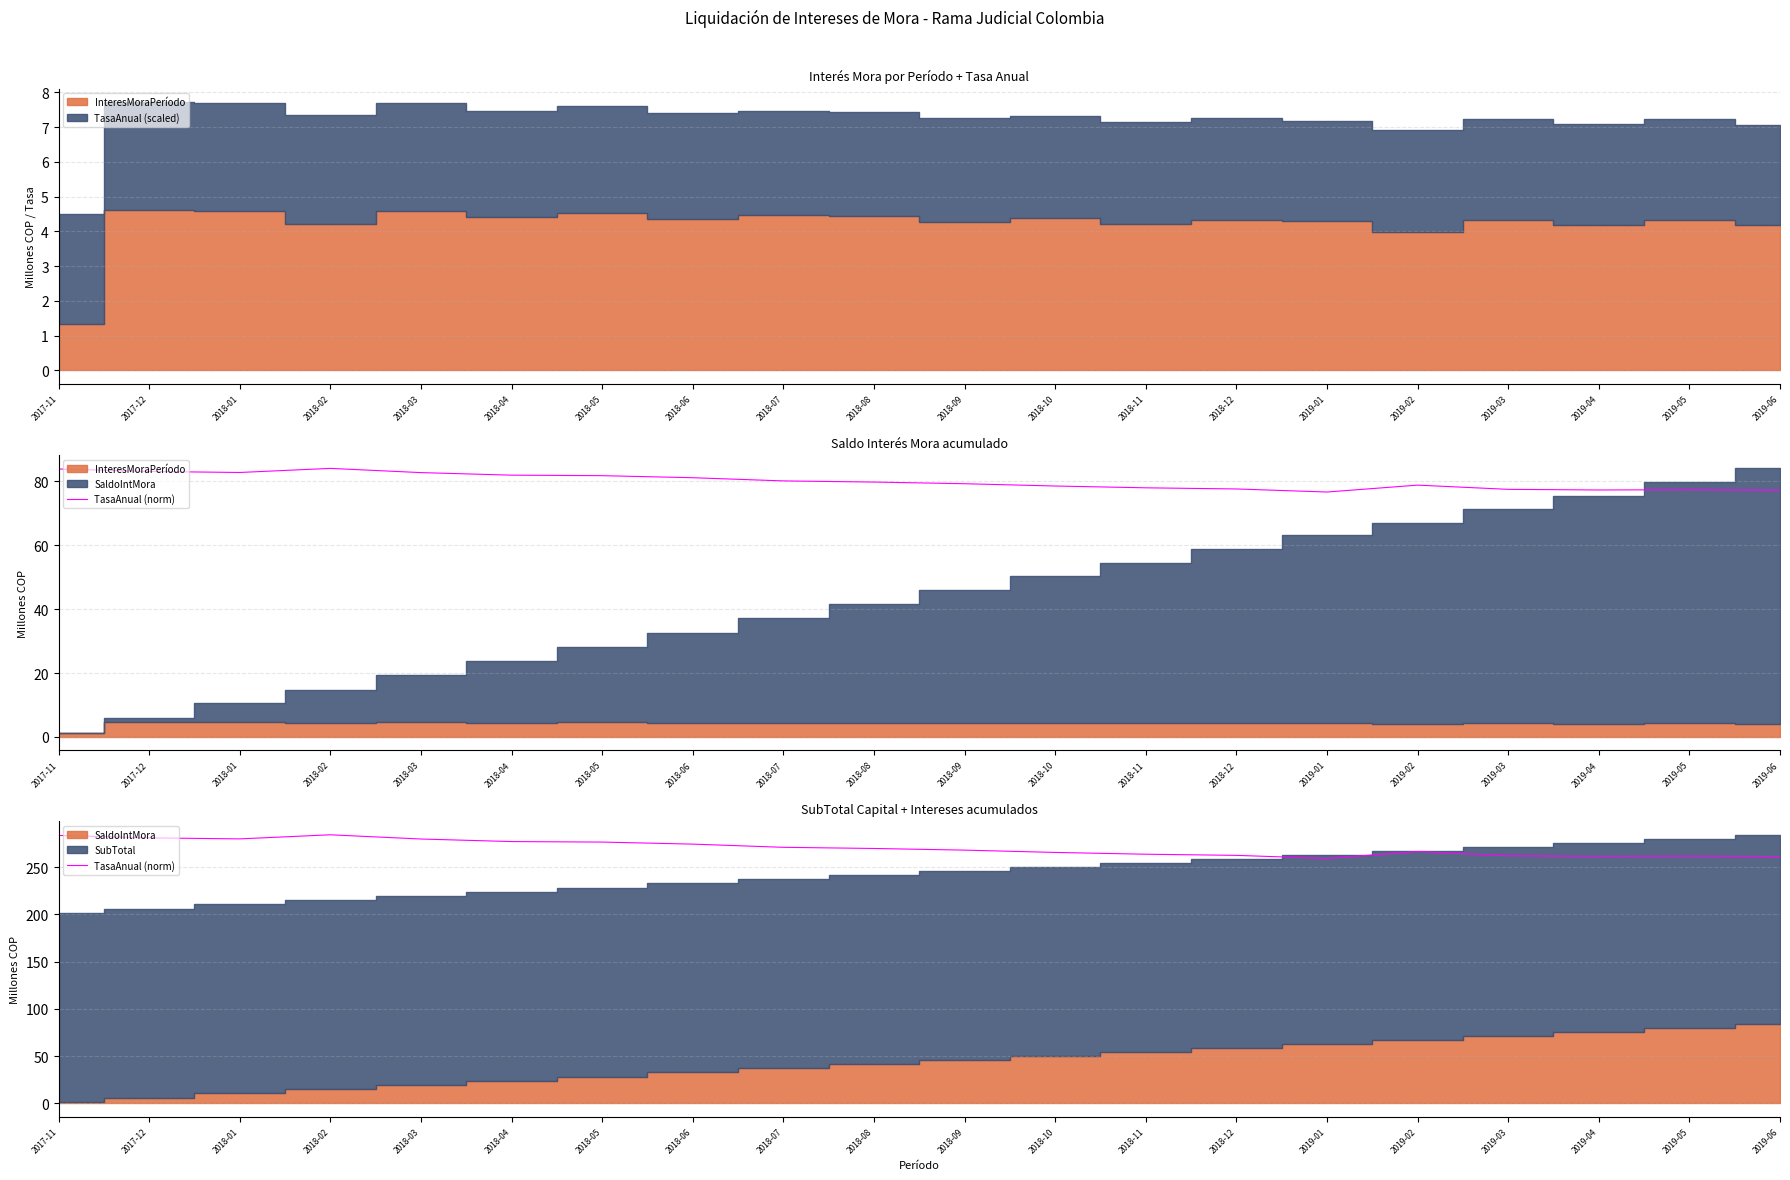

At which label does the data first exceed 269?

2017-11